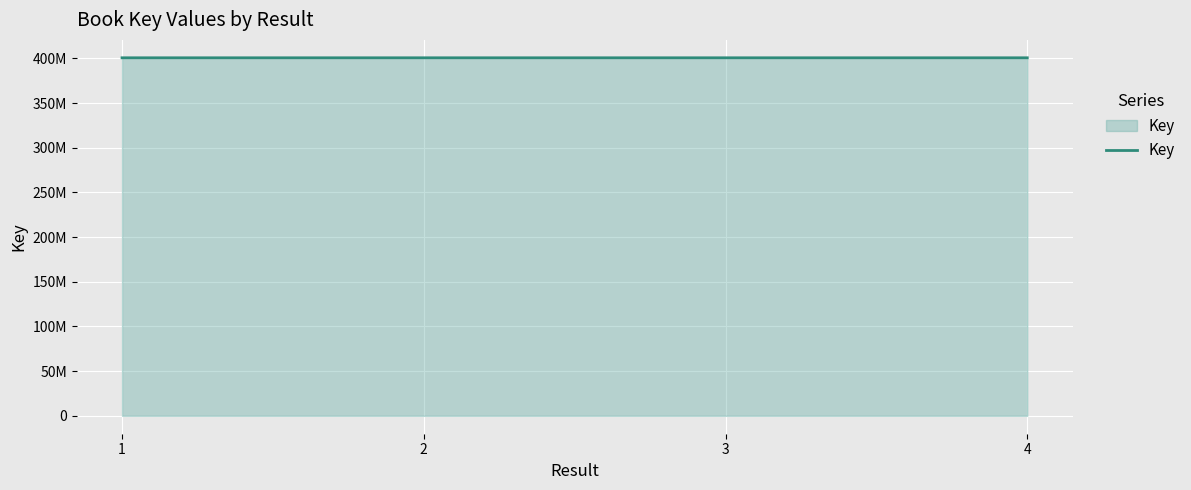

Reading left to right, transcribe all the data shown in this chart.

400718363	400718675	400718273	400718537